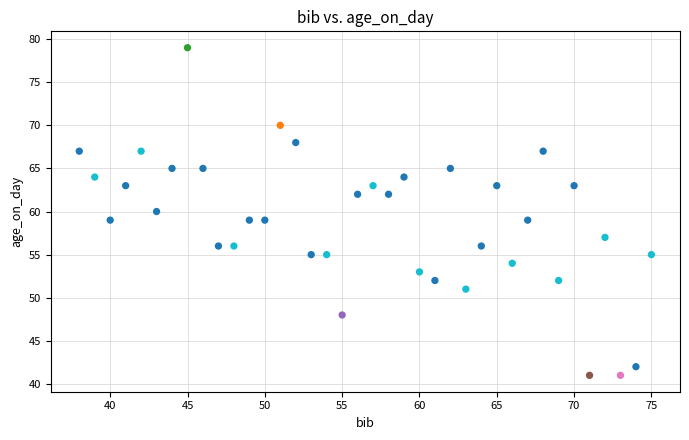

What is the range of X values (max minus min)?

37